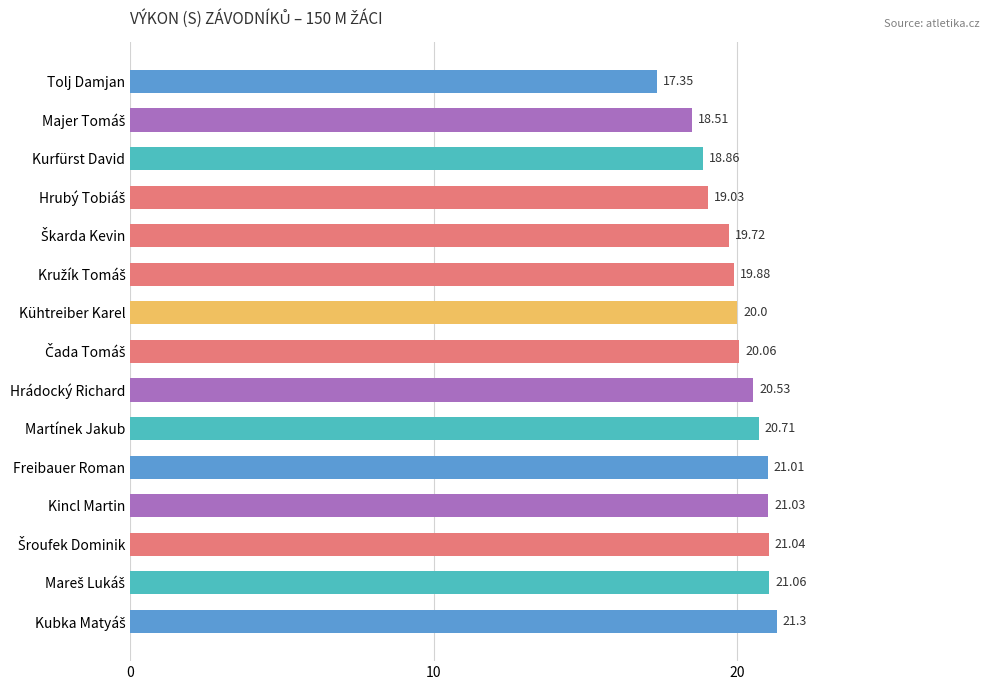

What is the label of the 7th bar from the bottom?

Hrádocký Richard